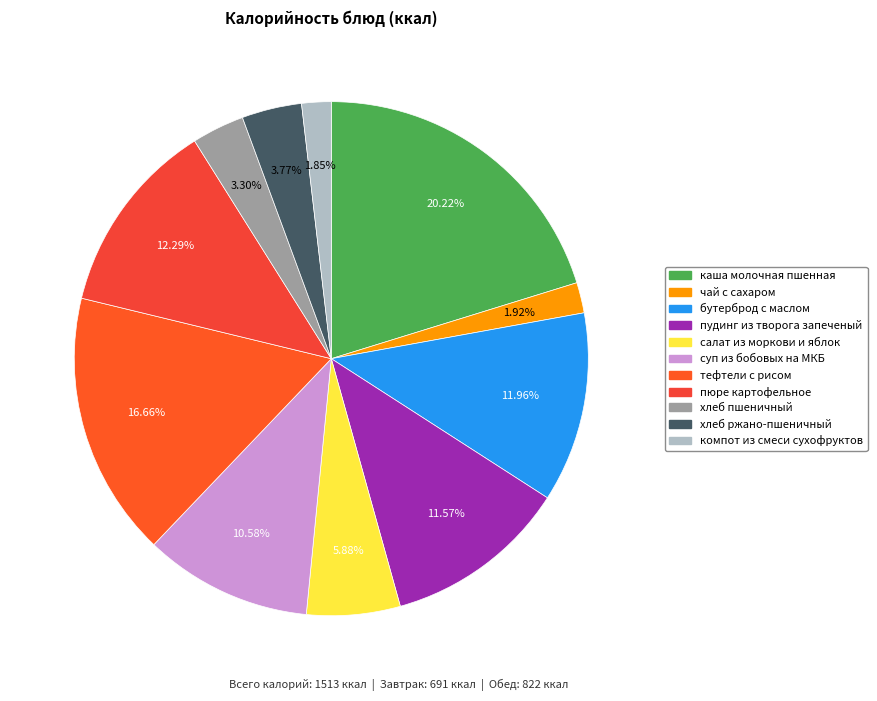

Is it true that салат из моркови и яблок is 6% of the pie?

True